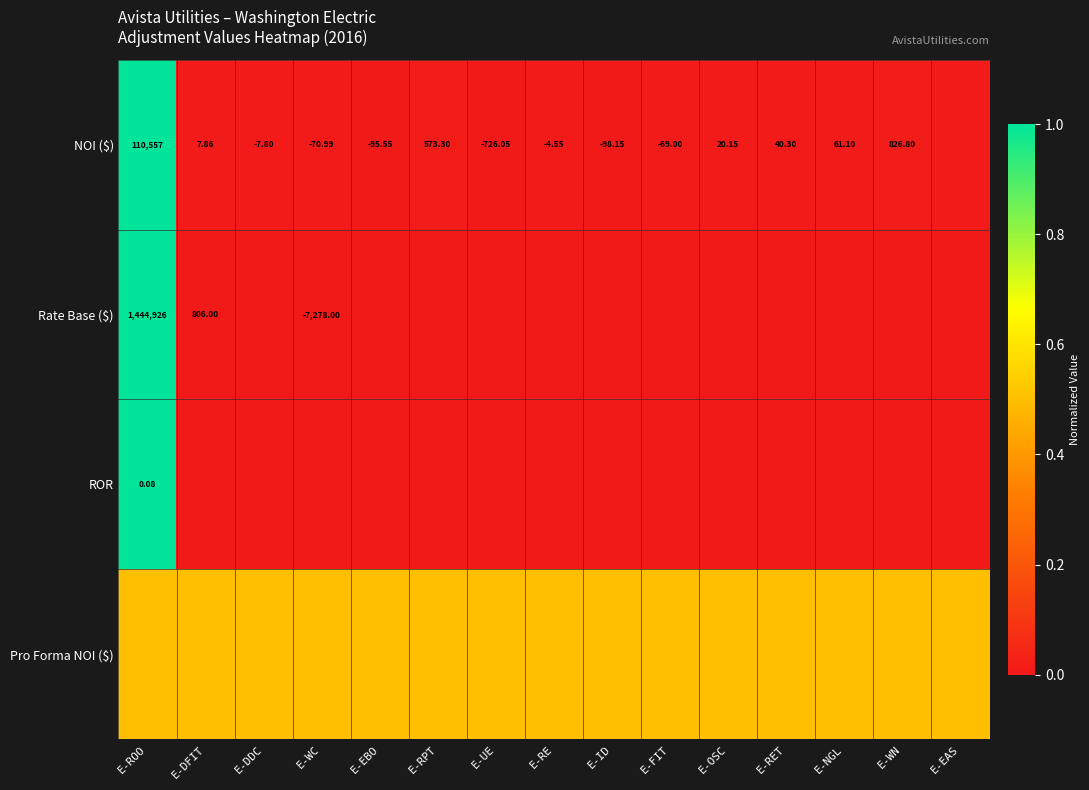

The value of Pro Forma NOI ($) at E-OSC is 0.5. True or false?

True